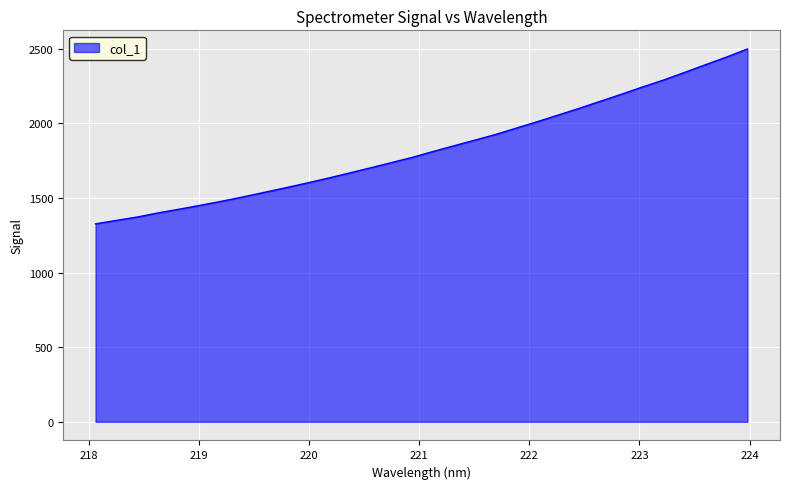

What is the greatest value displayed?

2497.5